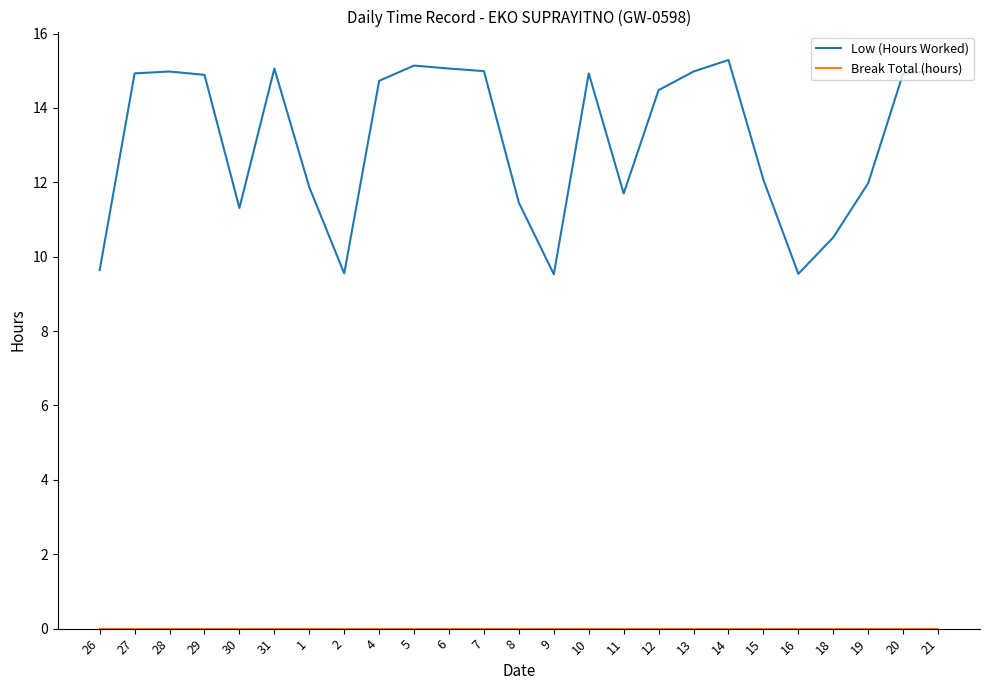

Which series changed the most between 27 and 30?

Low (Hours Worked)